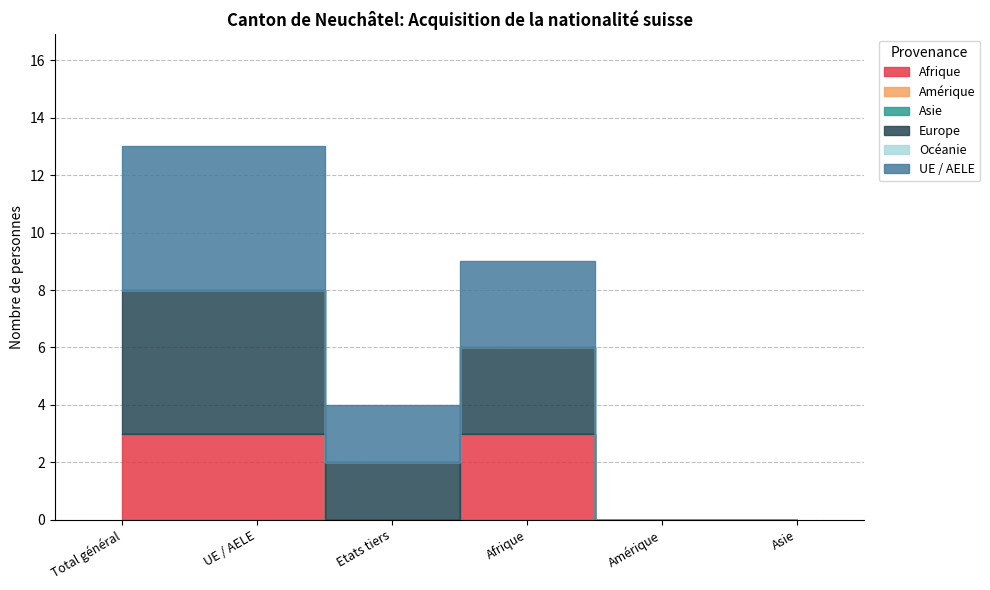

At which category is the sum across all series the highest?

Total général